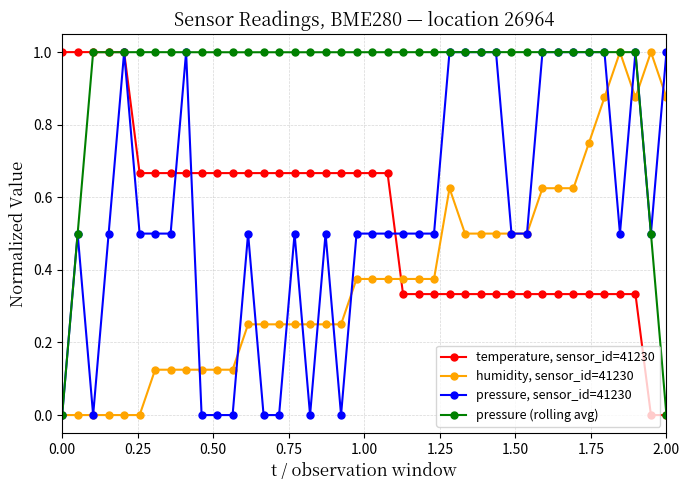

Which series has the largest total across all categories?

pressure (rolling avg)